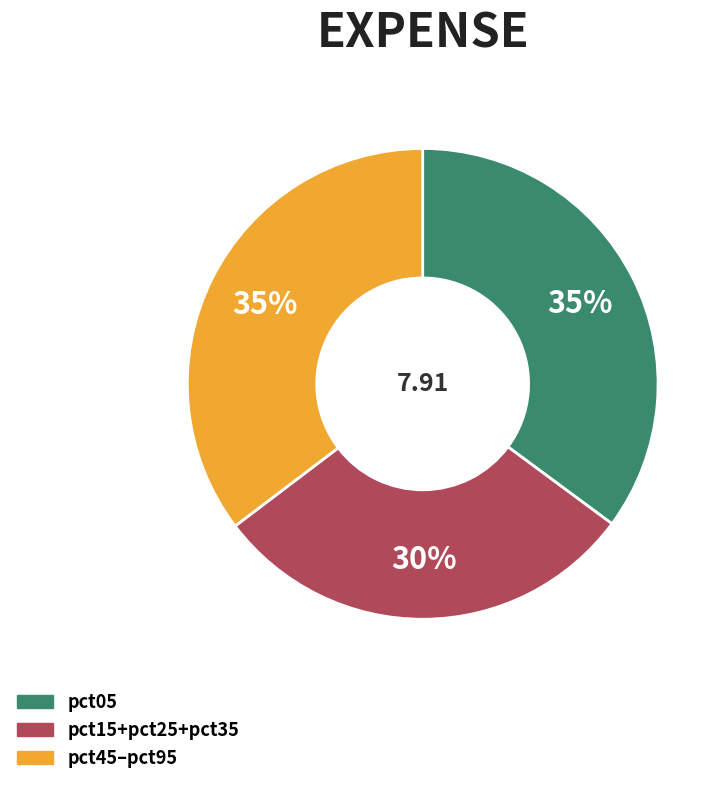

Is there a majority slice in this chart?

No